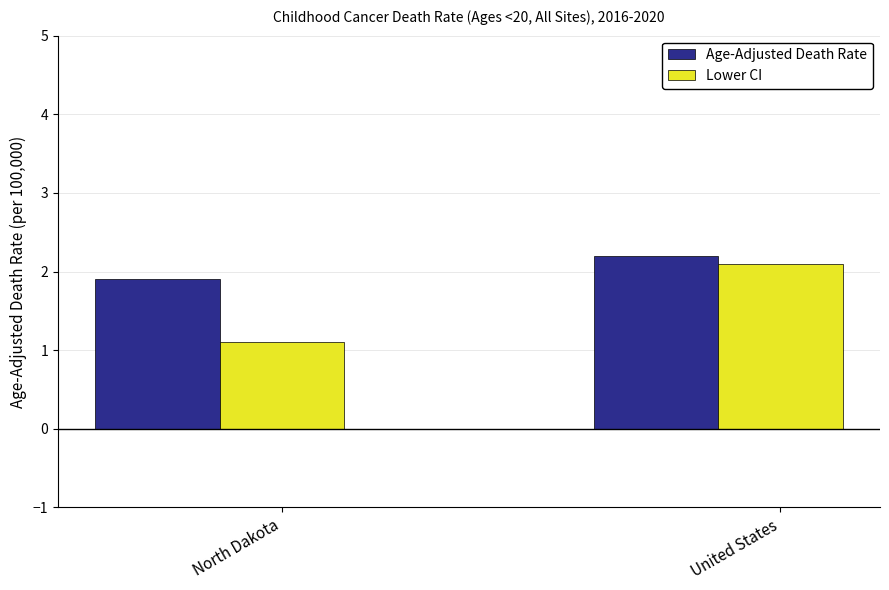

What is the minimum value shown in the chart?

1.1